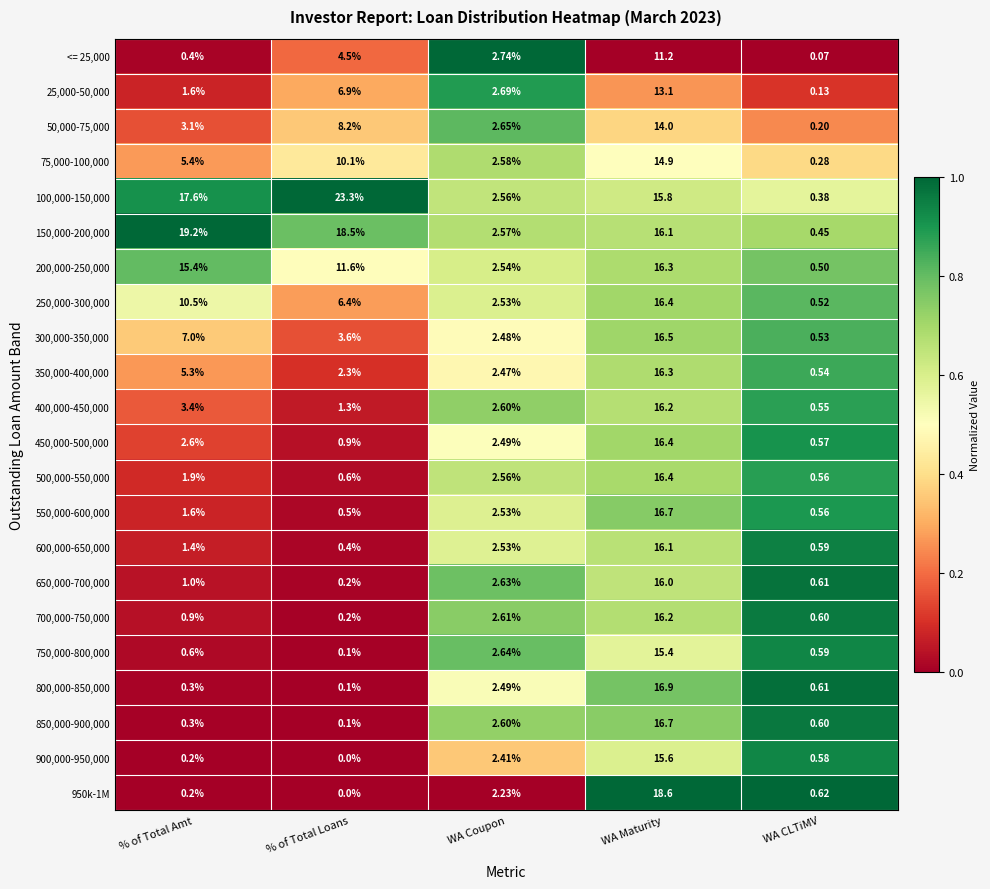

At which category is the sum across all series the highest?

WA Maturity